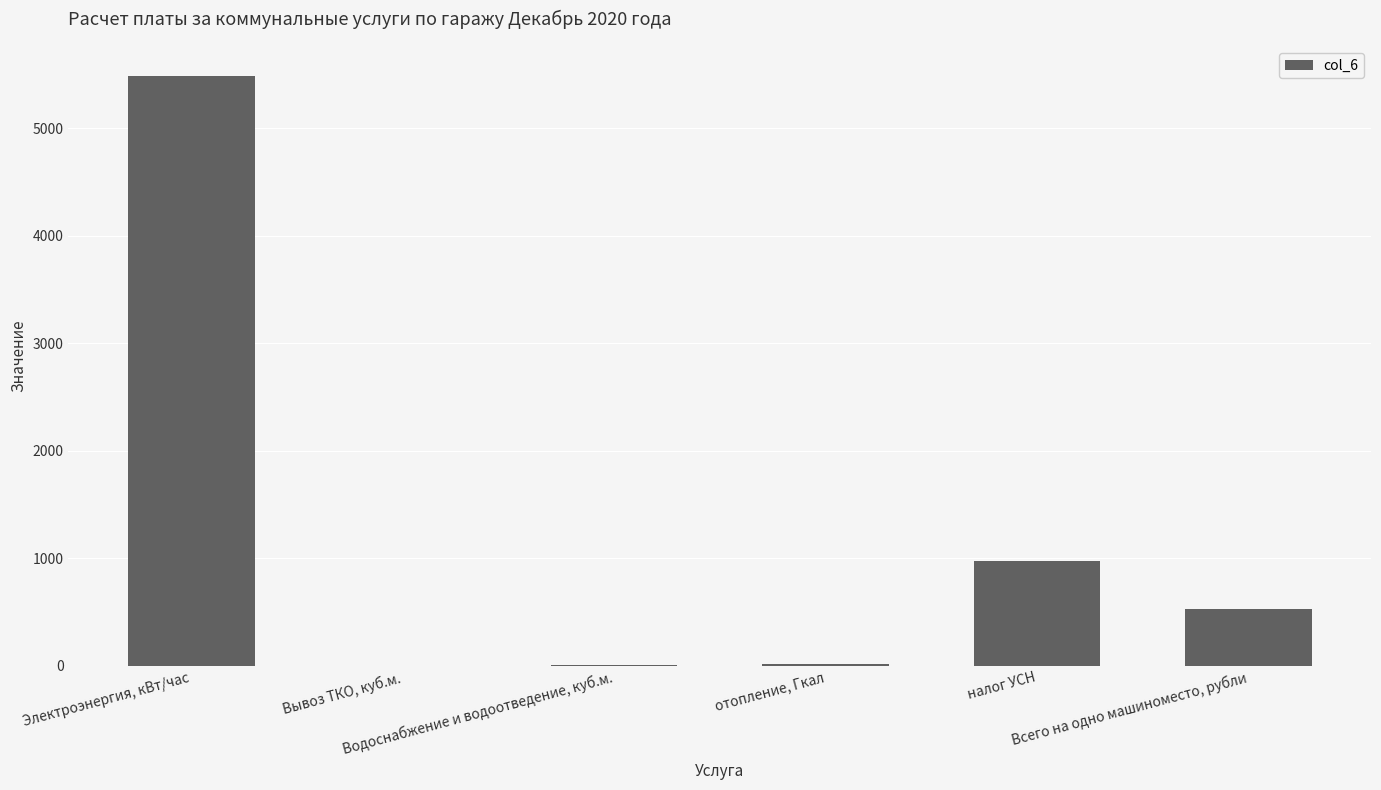

What is the sum of all values?

7016.9